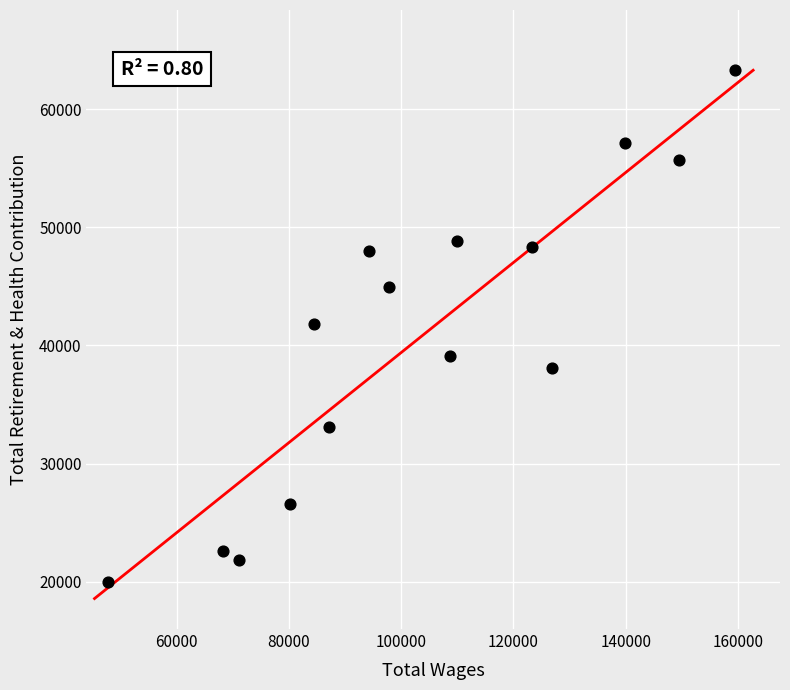

What is the range of Y values (max minus min)?

43324